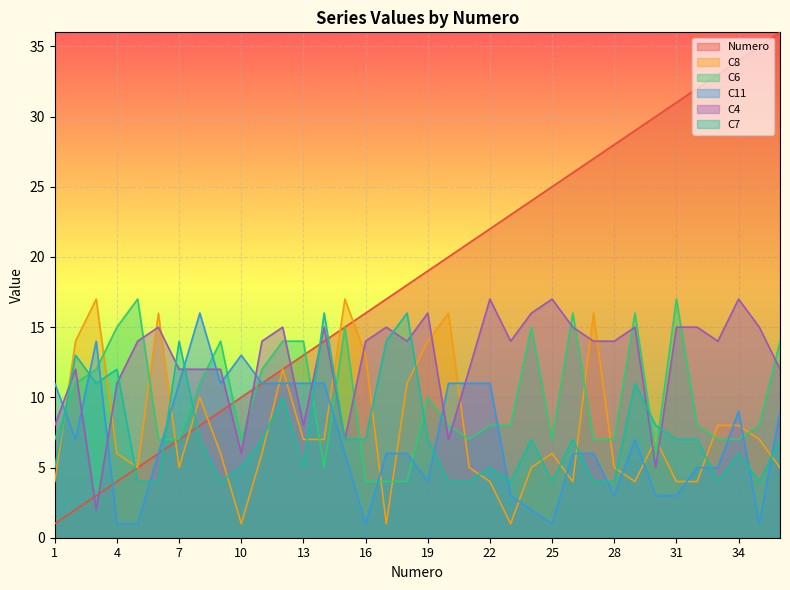

True or false: C6 has more than 0 interior local peaks.

True